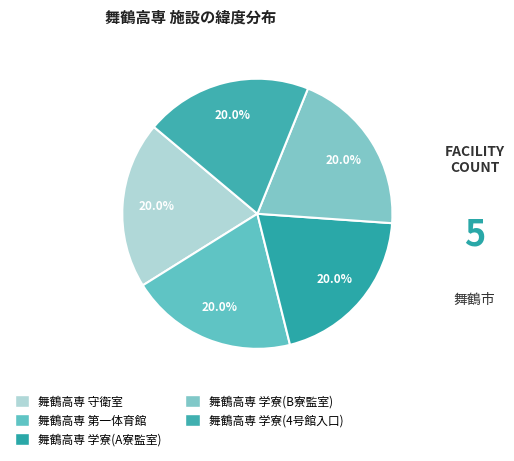

How many slices are in this pie chart?

5